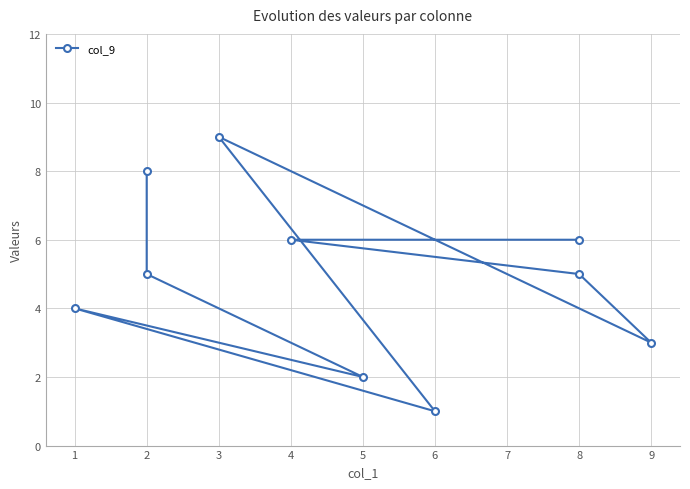

What is the greatest value displayed?

9